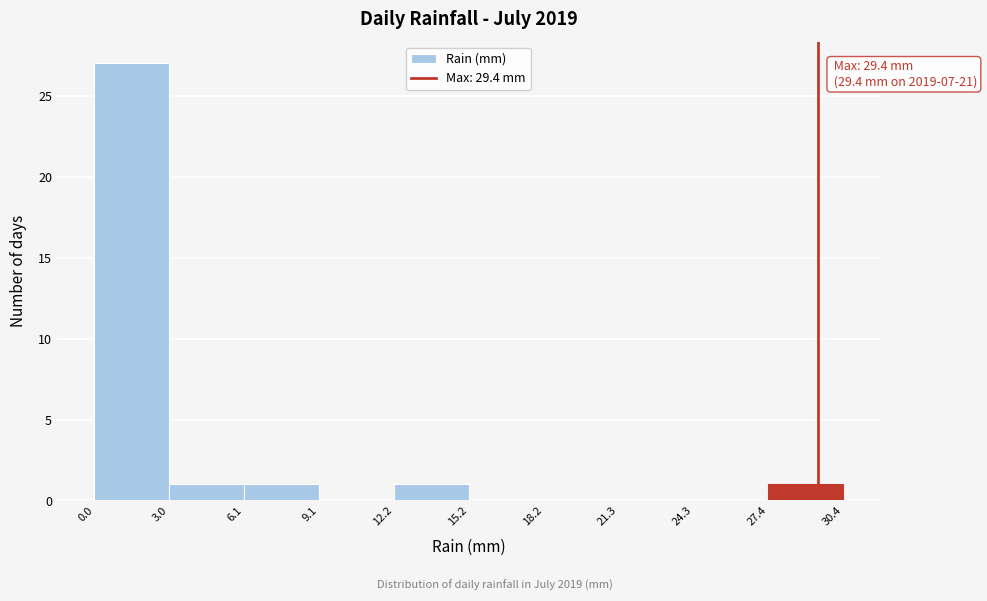

Over which range of the x-axis is the bar tallest?

0.0 to 3.0